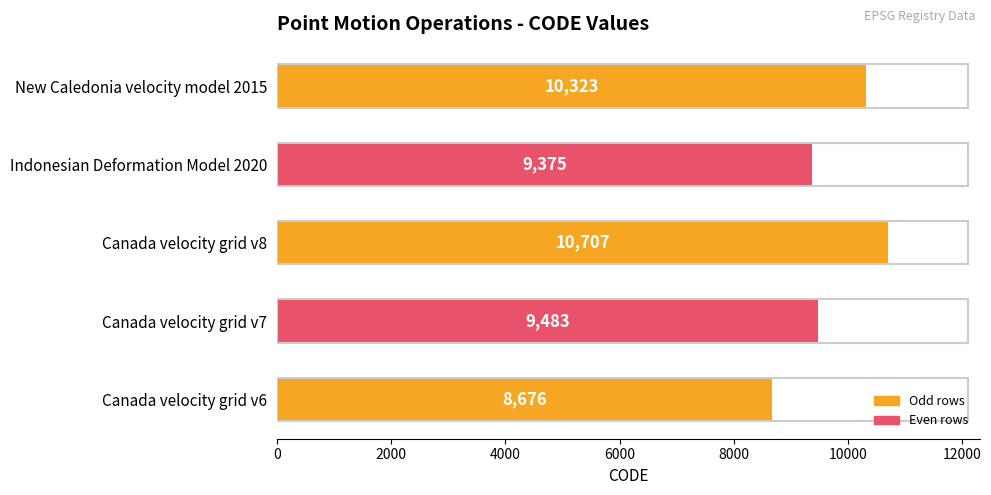

What is the change in value from Canada velocity grid v8 to Indonesian Deformation Model 2020?

-1332